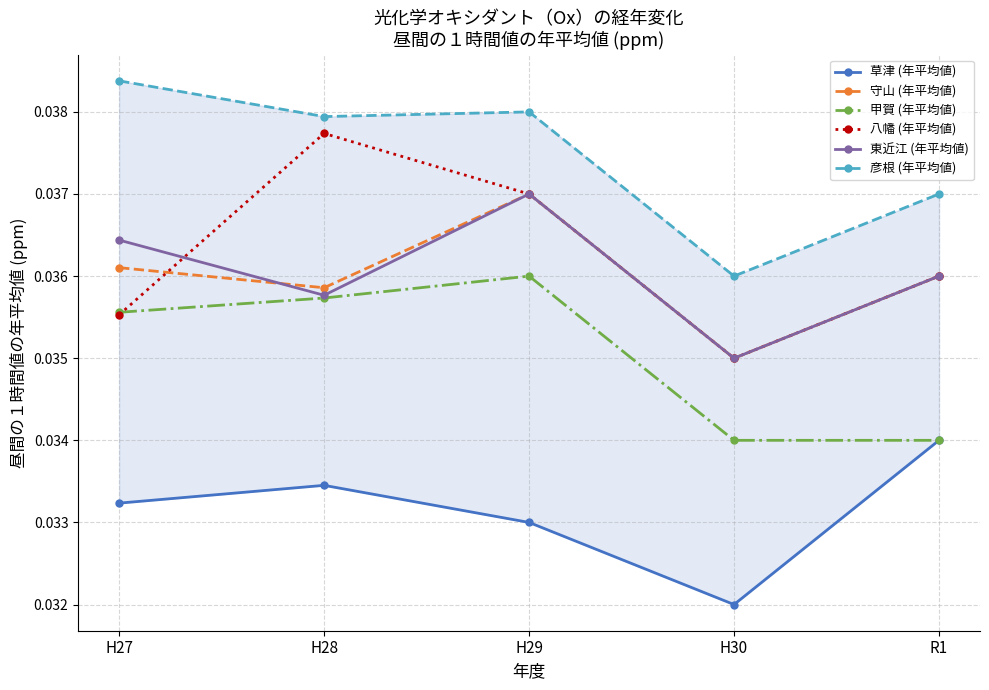

The 八幡 (年平均値) series shows 0.0 at H27. True or false?

True